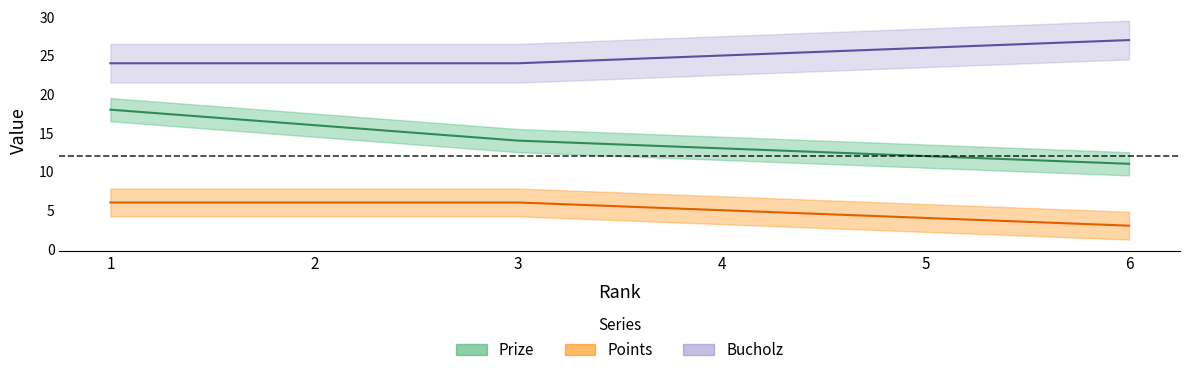

Reading right to left, extract all data points from this chart.

Prize: 11	12	13	14	16	18
Points: 3	4	5	6	6	6
Bucholz: 27	26	25	24	24	24